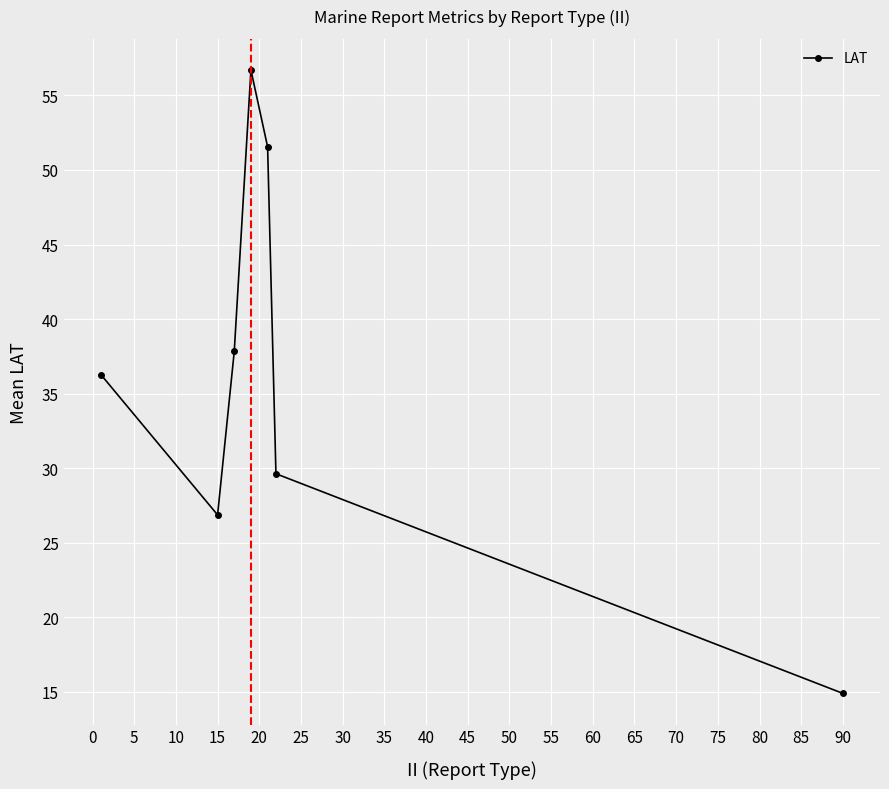

How many interior local peaks (higher than both neighbors) does the data have?

1